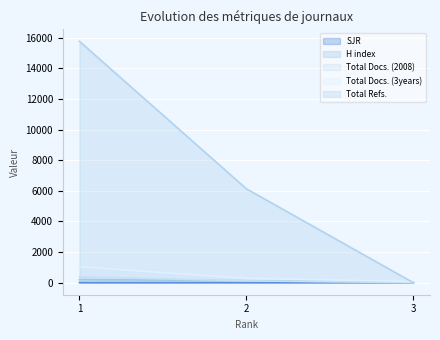

Reading left to right, extract all data points from this chart.

SJR: 1=2	2=1	3=0
H index: 1=199	2=130	3=37
Total Docs. (2008): 1=381	2=117	3=0
Total Docs. (3years): 1=1033	2=279	3=76
Total Refs.: 1=15765	2=6132	3=0